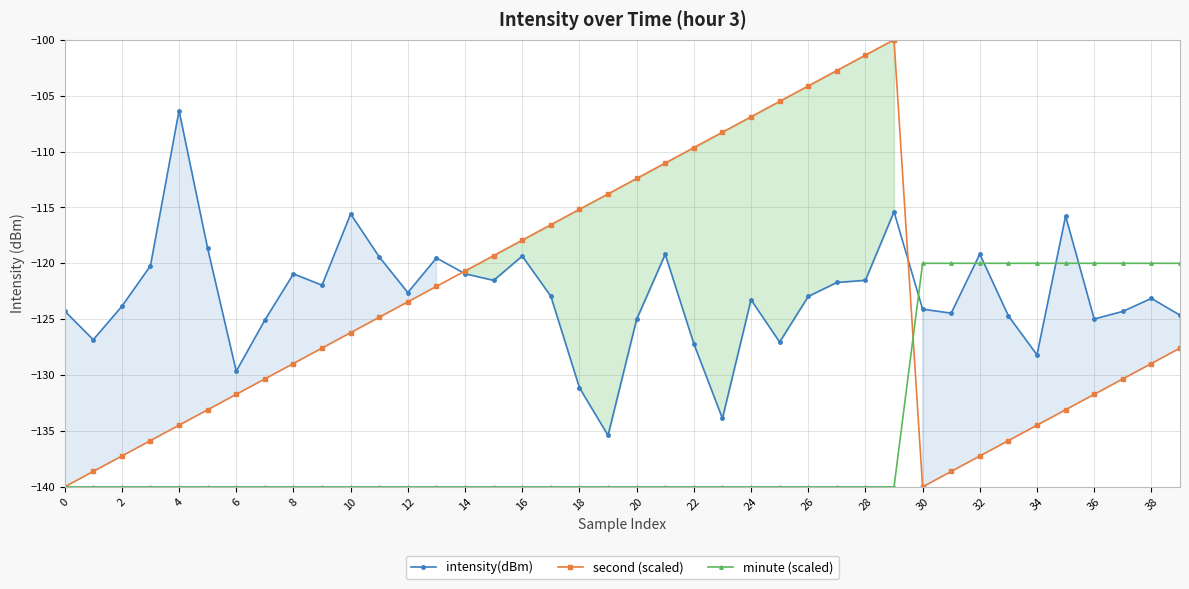

What is the average value of the intensity(dBm) series?

-122.9